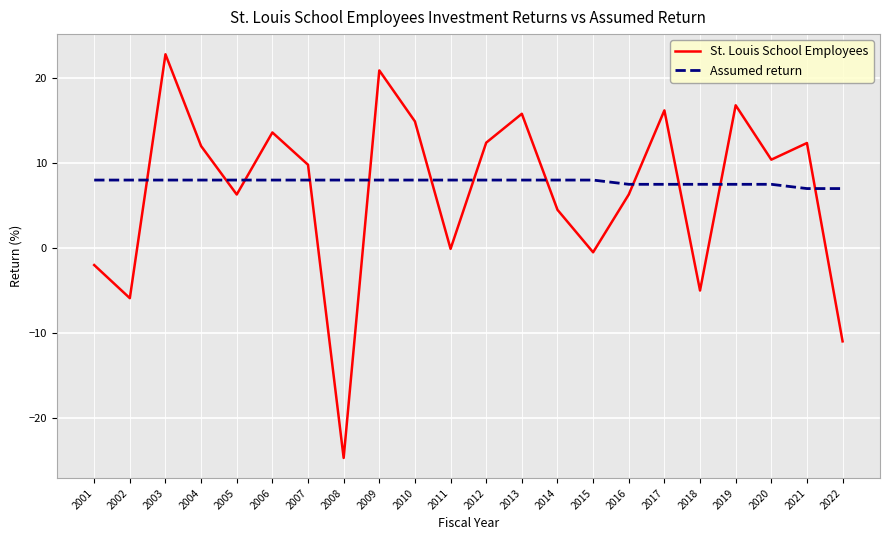

What is the sum of all Assumed return values?

171.5